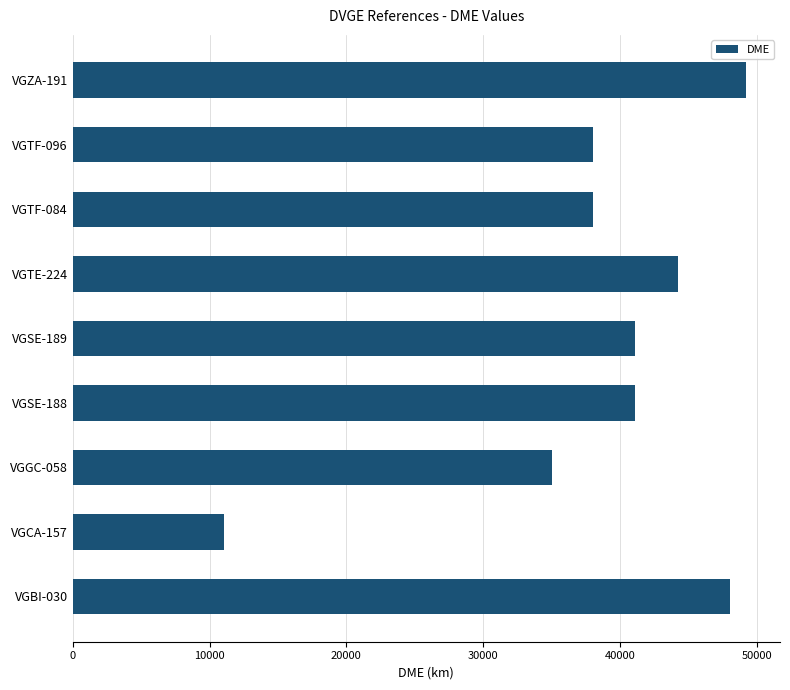

The value at VGTF-084 is 25002. True or false?

False